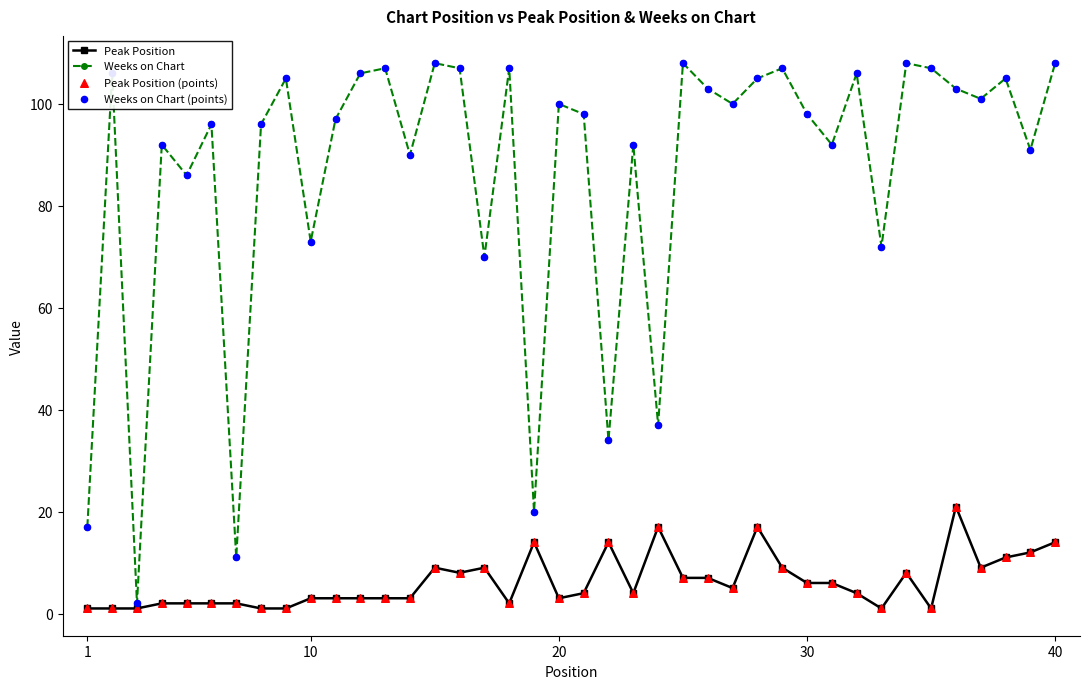

Which series has the largest total across all categories?

Weeks on Chart